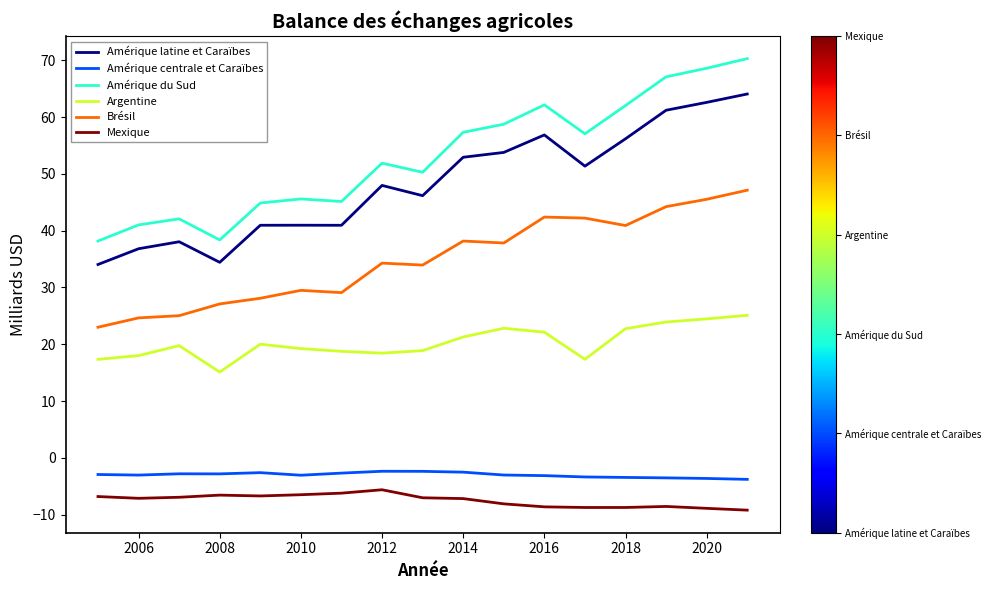

True or false: Amérique du Sud and Amérique latine et Caraïbes intersect in this chart.

False